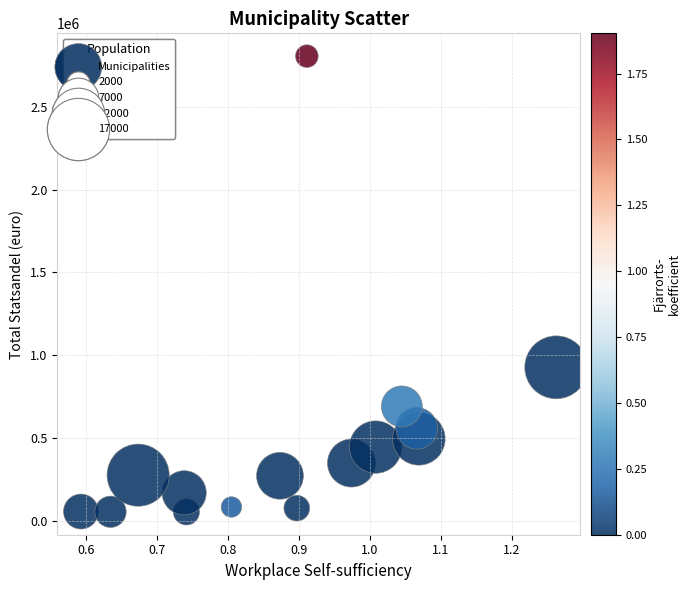

What Y value in the scatter plot is closest to 1430217?

927388.9